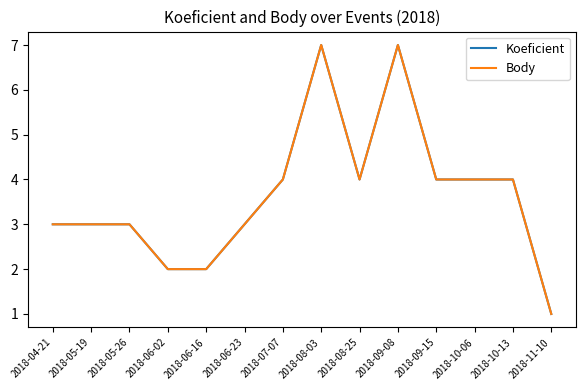

Does the chart have visible grid lines?

No